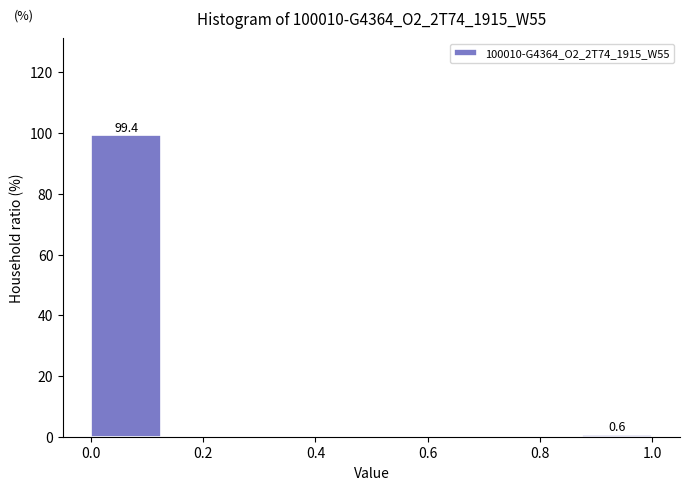

Which range on the x-axis has the tallest bar?

0.000 to 0.125